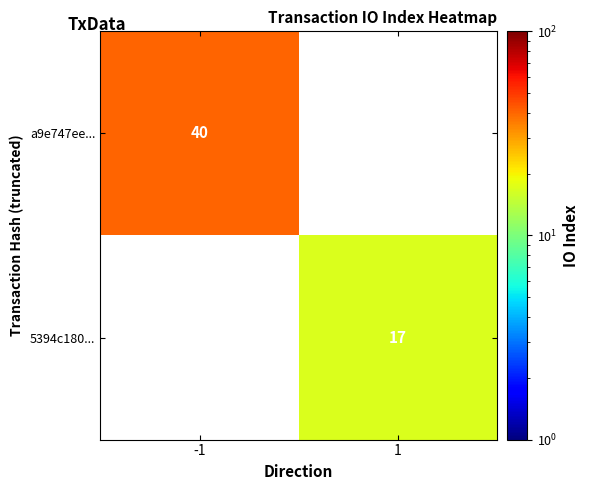

The 5394c180... series shows 8 at 1. True or false?

False